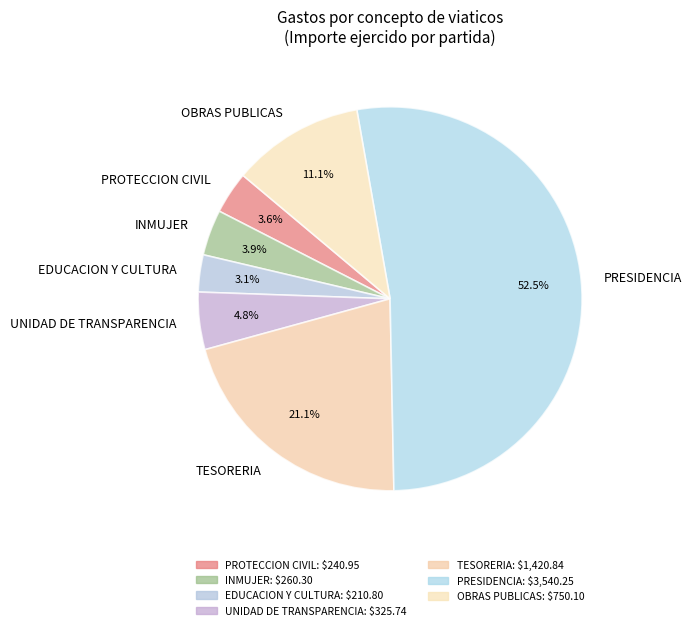

To the nearest percent, what percentage of the pie is INMUJER?

4%